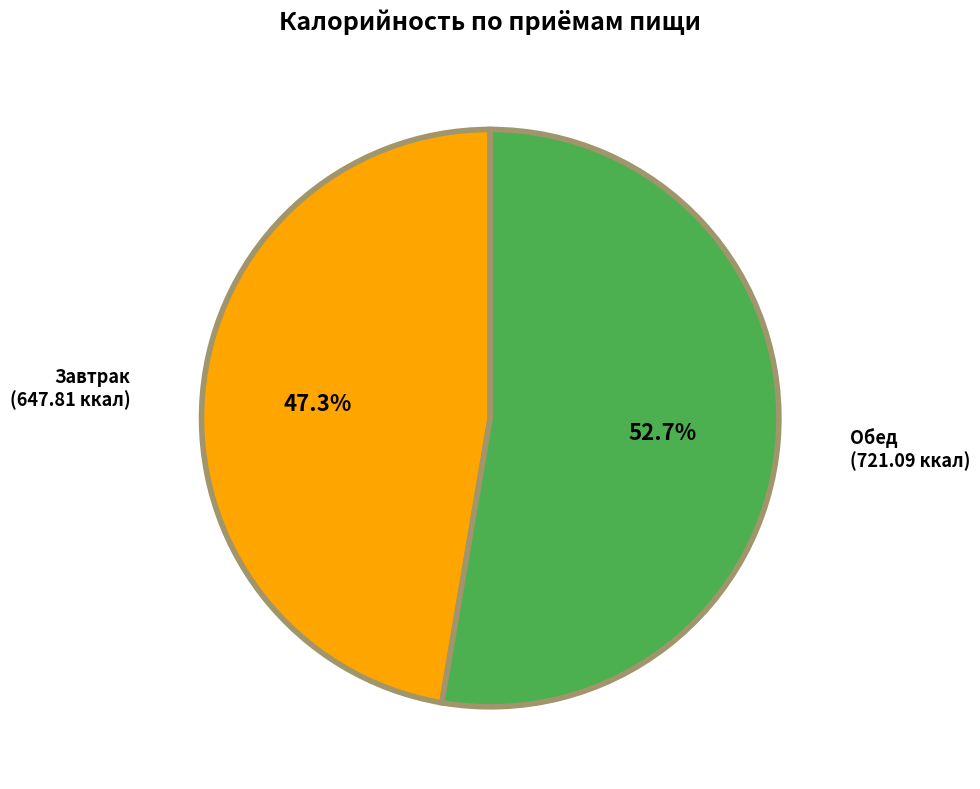

True or false: Завтрак accounts for 47% of the total.

True